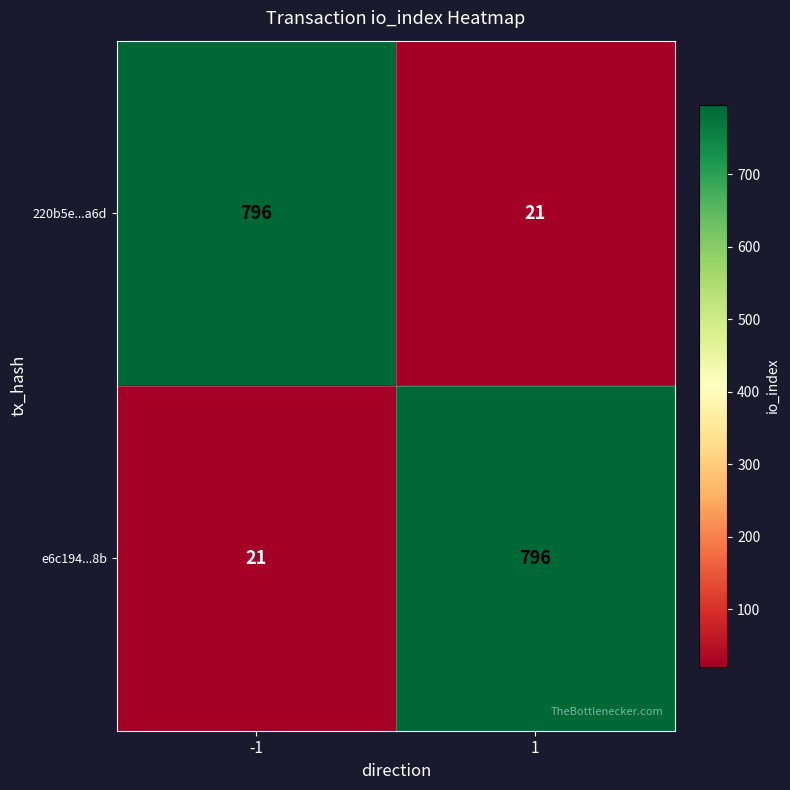

Rank the series at -1 from lowest to highest value.

e6c194...8b, 220b5e...a6d